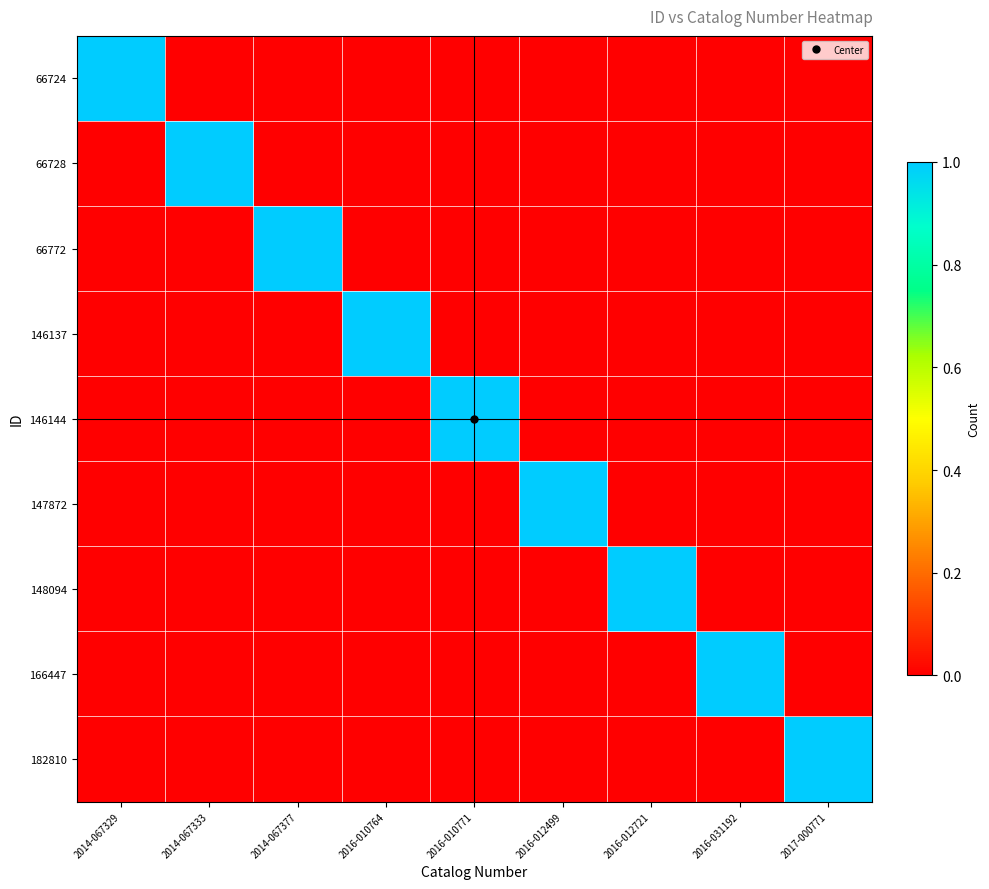

Reading left to right, list all the values displayed in this chart.

66724: 2014-067329=1	2014-067333=0	2014-067377=0	2016-010764=0	2016-010771=0	2016-012499=0	2016-012721=0	2016-031192=0	2017-000771=0
66728: 2014-067329=0	2014-067333=1	2014-067377=0	2016-010764=0	2016-010771=0	2016-012499=0	2016-012721=0	2016-031192=0	2017-000771=0
66772: 2014-067329=0	2014-067333=0	2014-067377=1	2016-010764=0	2016-010771=0	2016-012499=0	2016-012721=0	2016-031192=0	2017-000771=0
146137: 2014-067329=0	2014-067333=0	2014-067377=0	2016-010764=1	2016-010771=0	2016-012499=0	2016-012721=0	2016-031192=0	2017-000771=0
146144: 2014-067329=0	2014-067333=0	2014-067377=0	2016-010764=0	2016-010771=1	2016-012499=0	2016-012721=0	2016-031192=0	2017-000771=0
147872: 2014-067329=0	2014-067333=0	2014-067377=0	2016-010764=0	2016-010771=0	2016-012499=1	2016-012721=0	2016-031192=0	2017-000771=0
148094: 2014-067329=0	2014-067333=0	2014-067377=0	2016-010764=0	2016-010771=0	2016-012499=0	2016-012721=1	2016-031192=0	2017-000771=0
166447: 2014-067329=0	2014-067333=0	2014-067377=0	2016-010764=0	2016-010771=0	2016-012499=0	2016-012721=0	2016-031192=1	2017-000771=0
182810: 2014-067329=0	2014-067333=0	2014-067377=0	2016-010764=0	2016-010771=0	2016-012499=0	2016-012721=0	2016-031192=0	2017-000771=1